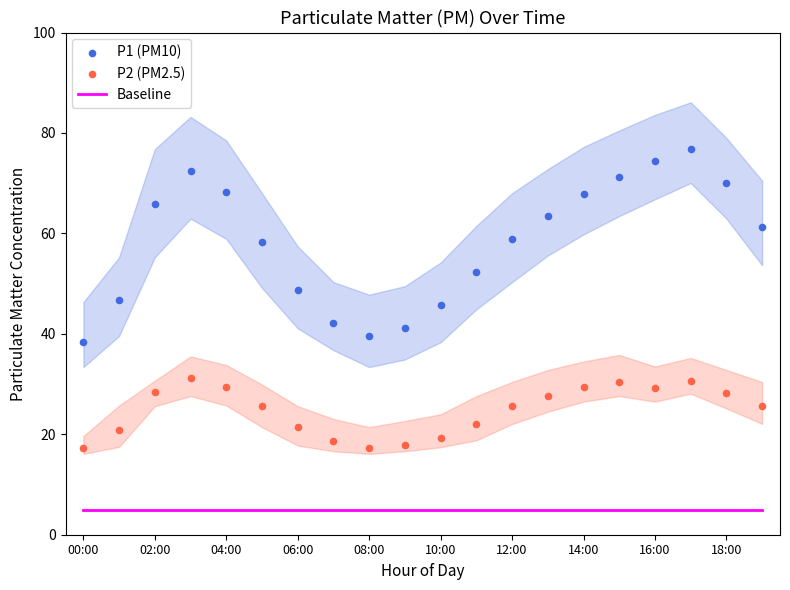

Which series contains the highest Y value?

P1 (PM10)